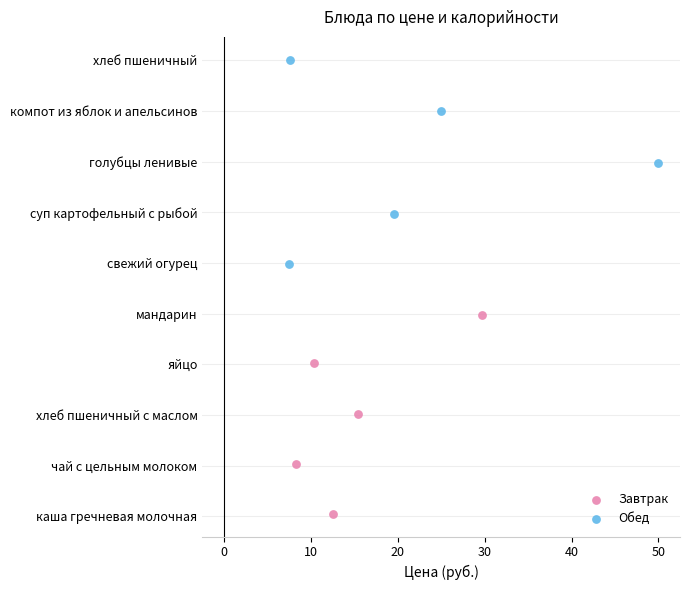

What are all the series names shown in the legend?

Завтрак, Обед